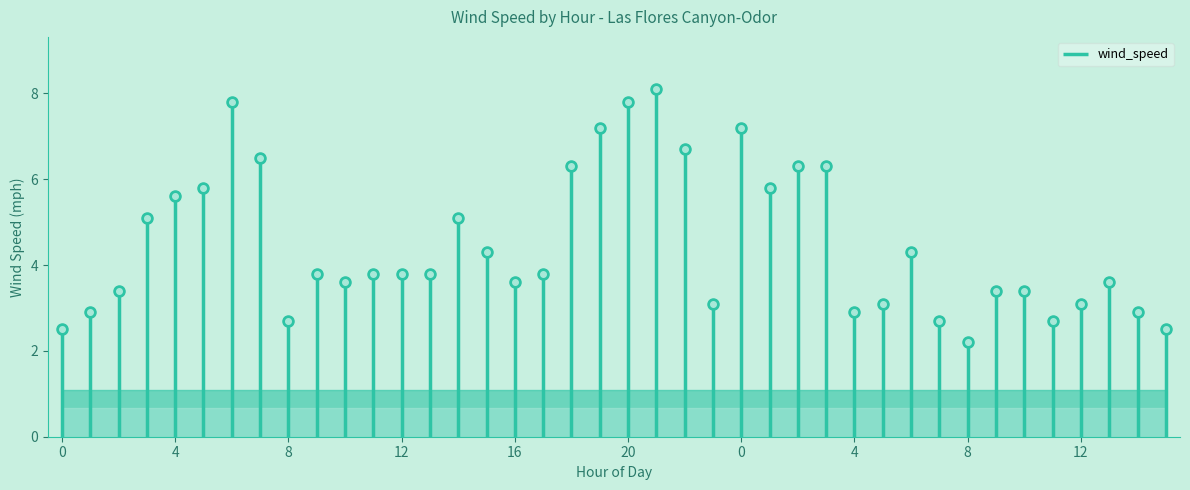

The chart shows a value of 4.8 at 10. True or false?

False